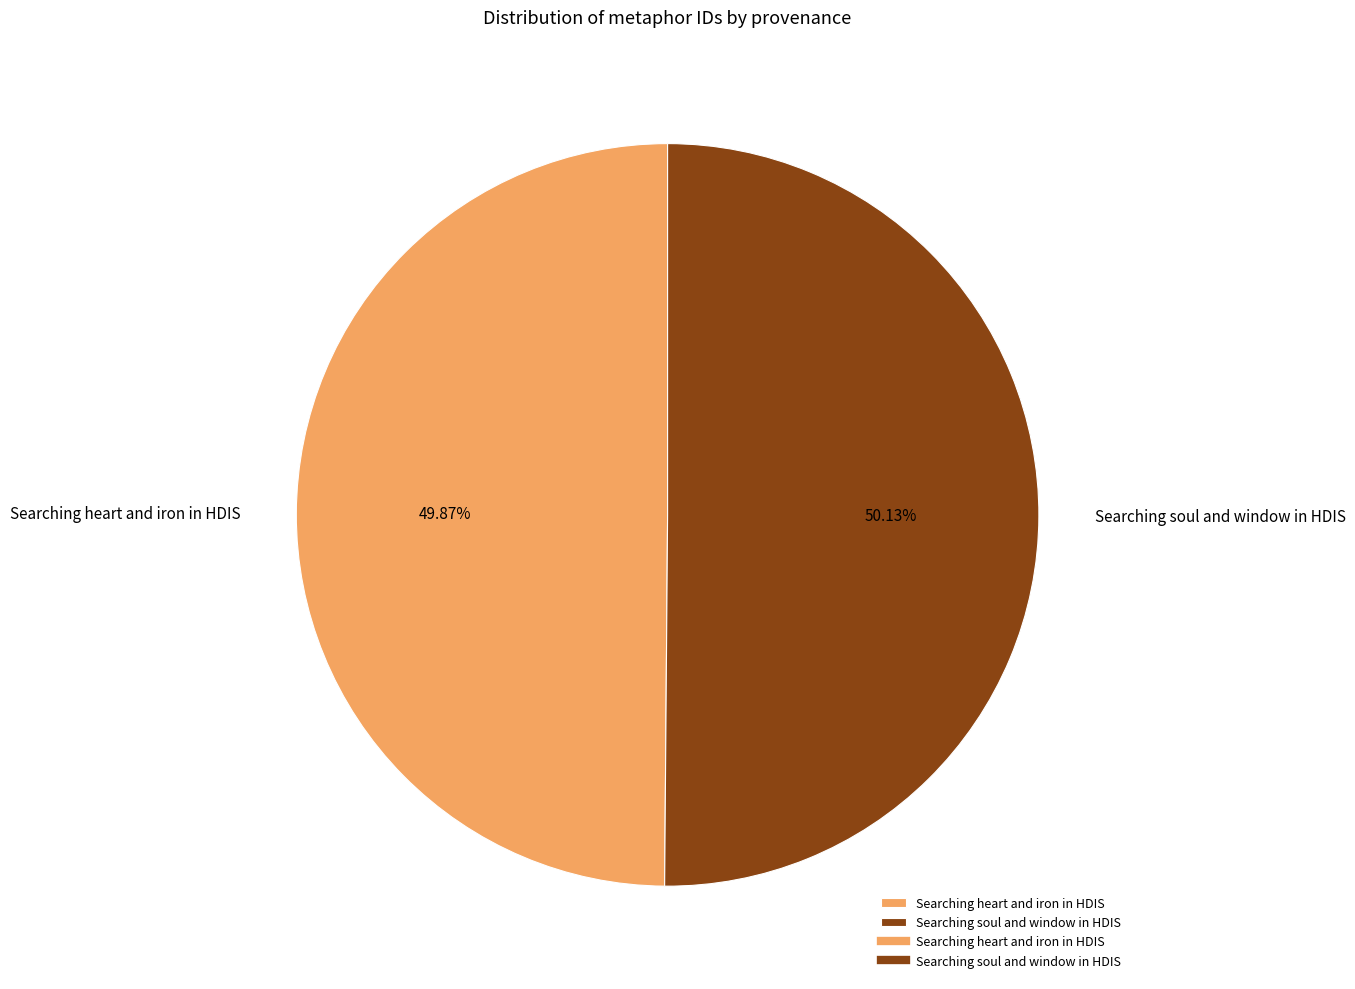

How much of the chart is everything except Searching soul and window in HDIS?

49.9%